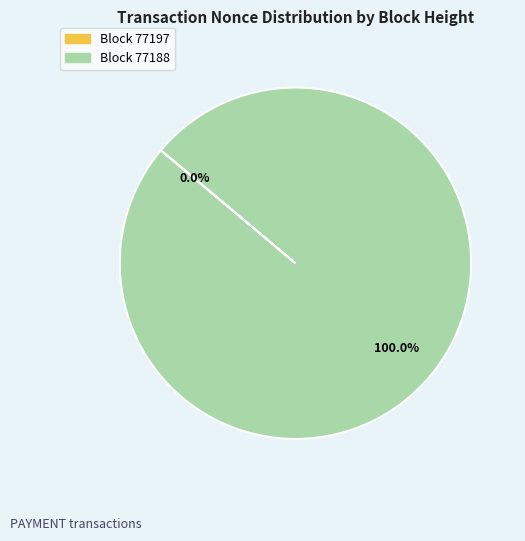

What is the largest slice in the pie chart?

77188